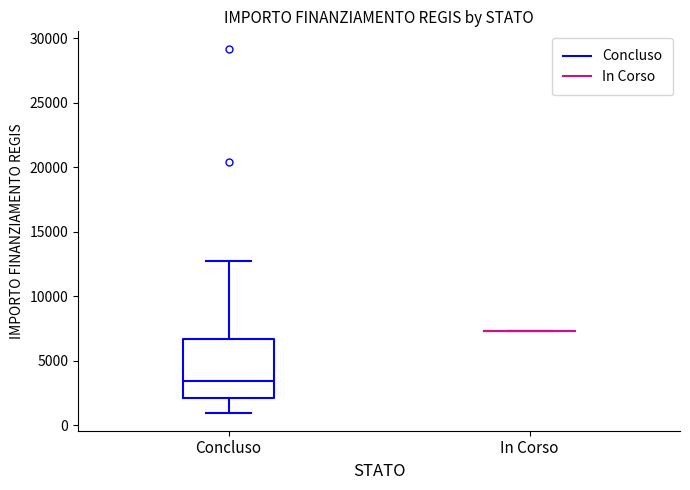

Reading left to right, read every box against the y-axis: the position of its median line, the range the box covers, and the ends of its whiskers. The values are not printed on the chart, so give them approximately, as read against the axis.

Concluso: median 3500, box 2000 to 6500, whiskers 1000 to 12500
In Corso: box collapsed to a line at 7500, whiskers 7500 to 7500